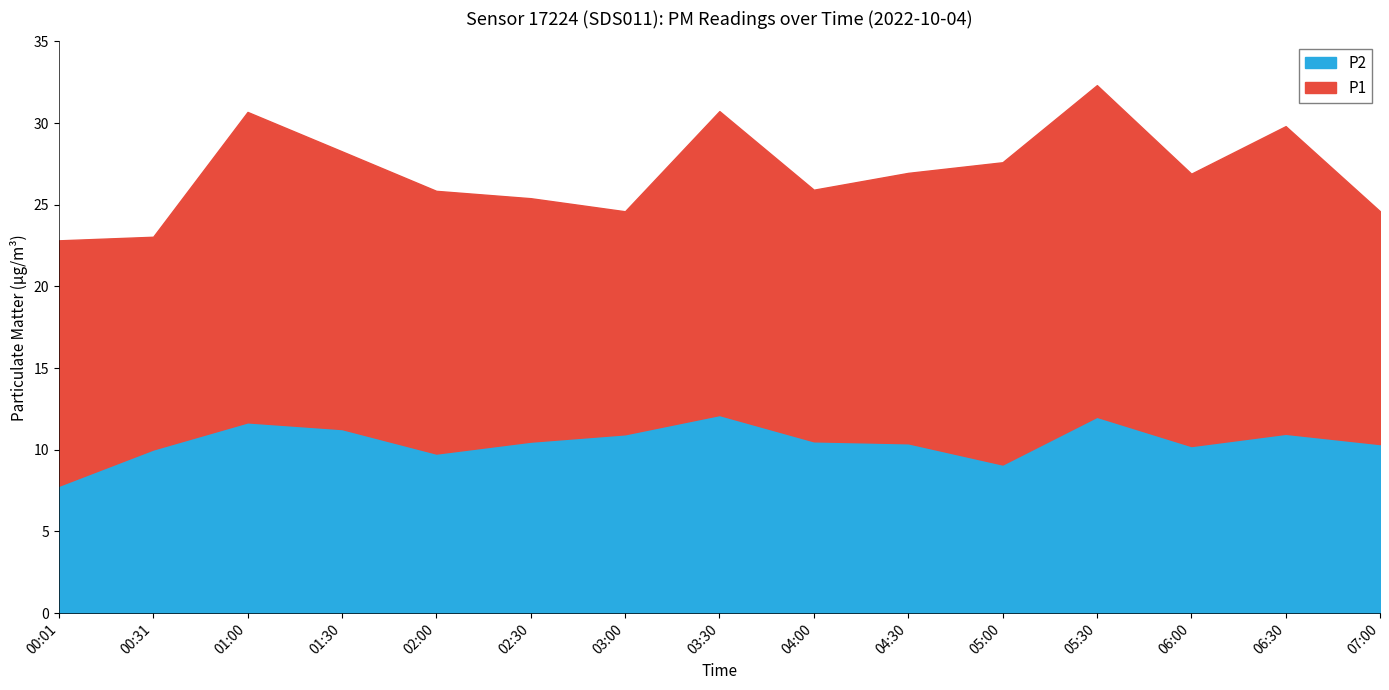

Rank the series at 05:00 from highest to lowest value.

P1, P2